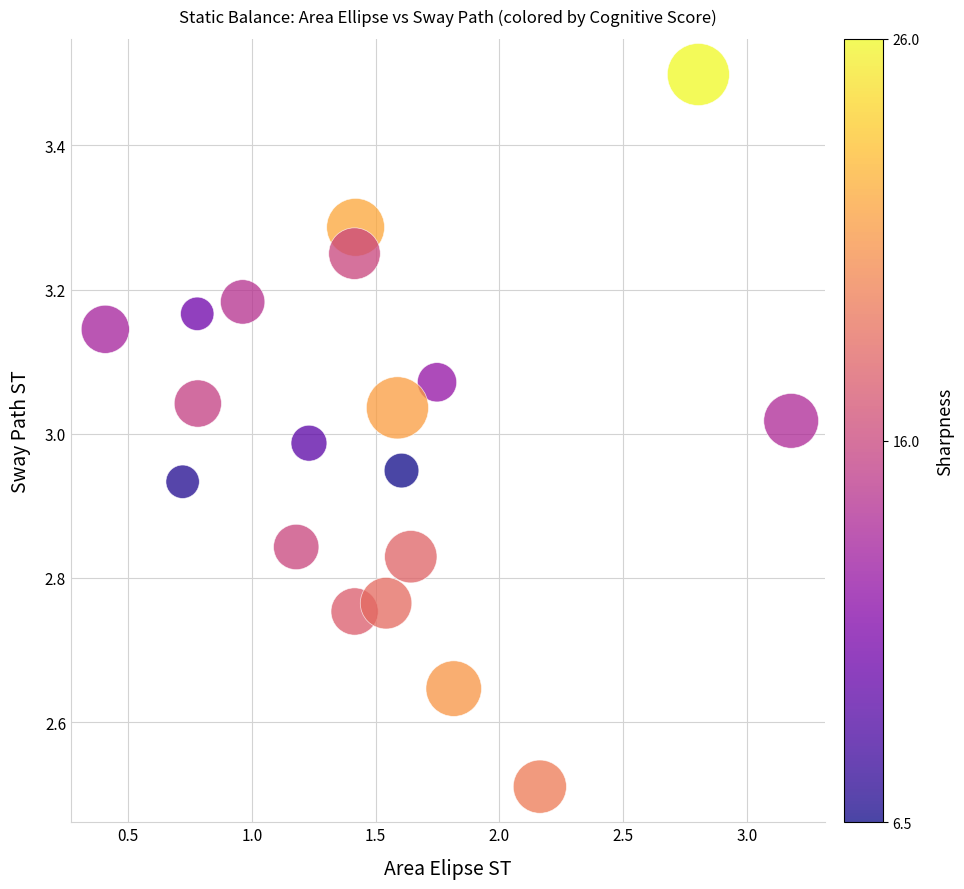

What is the range of Y values (max minus min)?

1.0